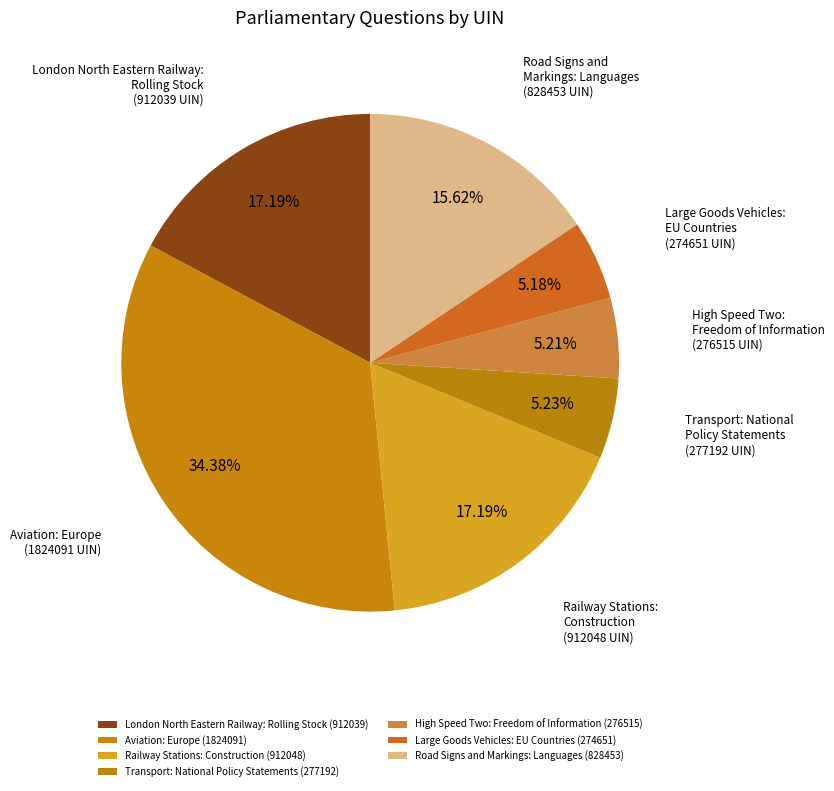

To the nearest percent, what percentage of the pie is High Speed Two: Freedom of Information?

5%